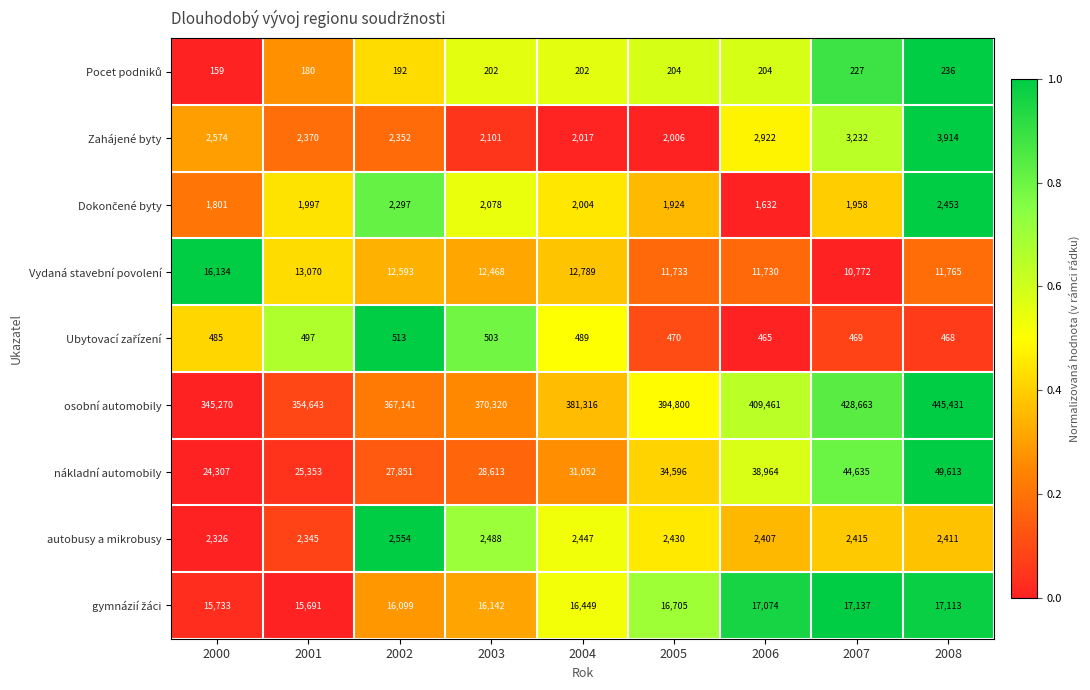

How many data points does each series have?

9